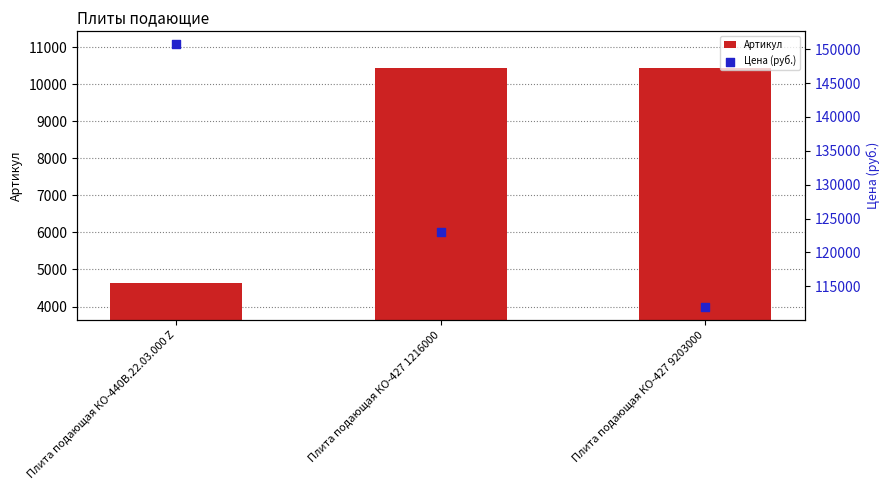

Which series has the widest spread of Y values?

Цена (руб.)